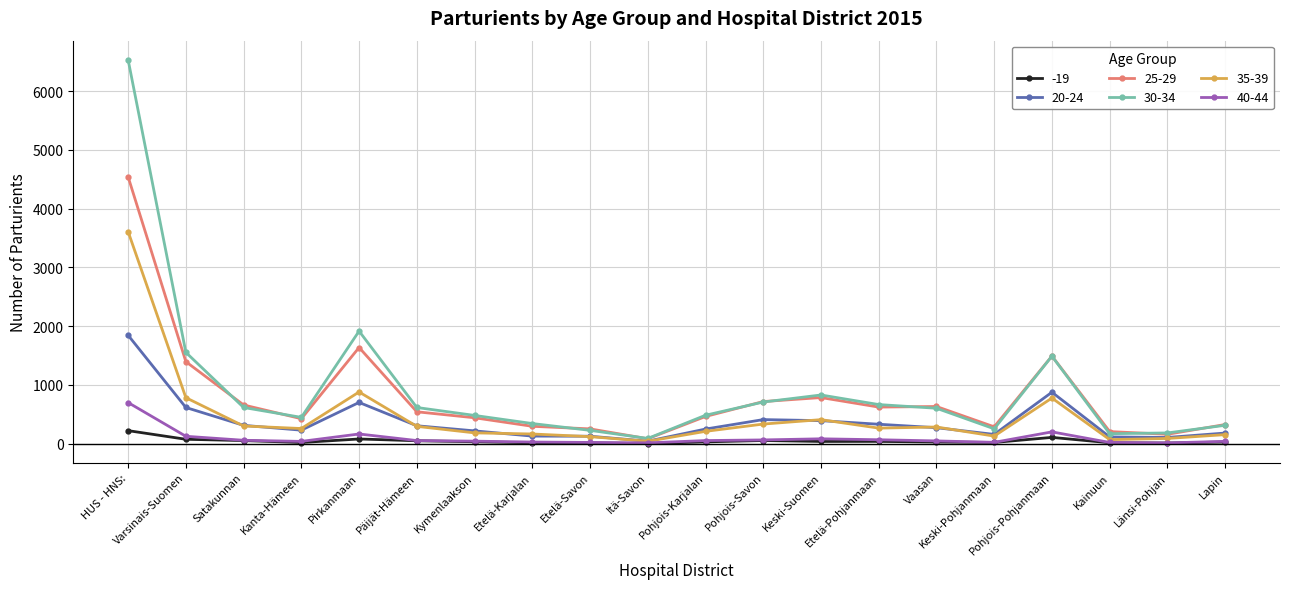

What is the label of the 2nd point from the right?

Länsi-Pohjan